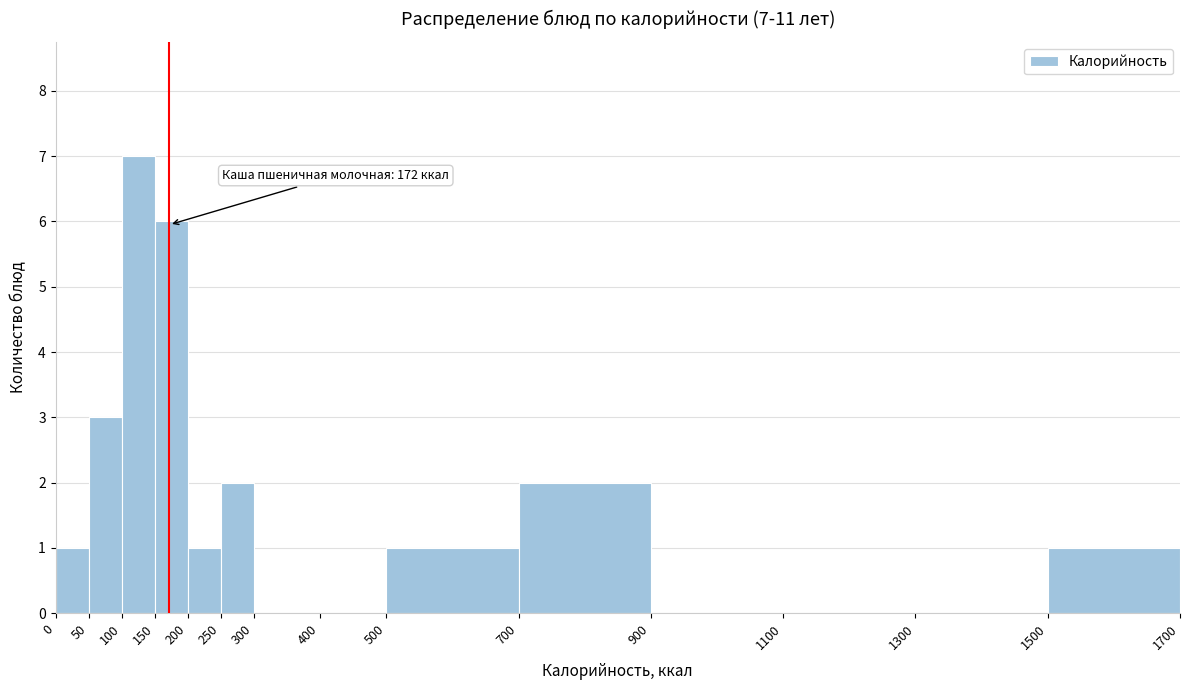

Over which range of the x-axis is the bar tallest?

100 to 150